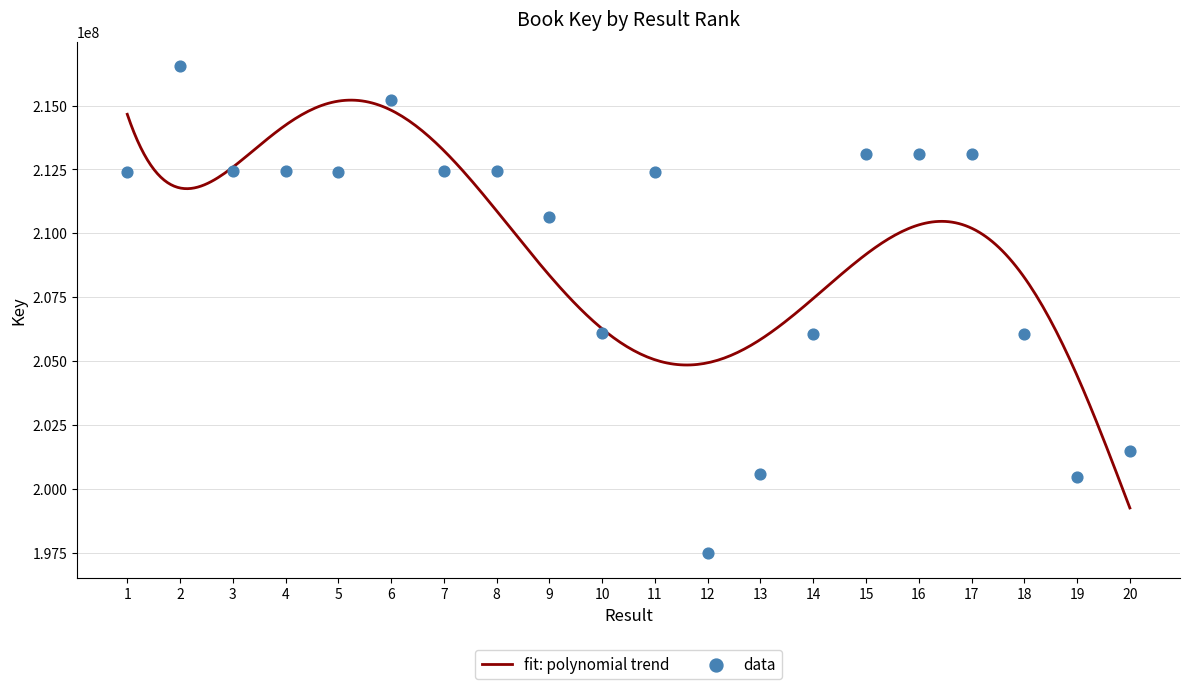

Between 6 and 18, which is larger?

6